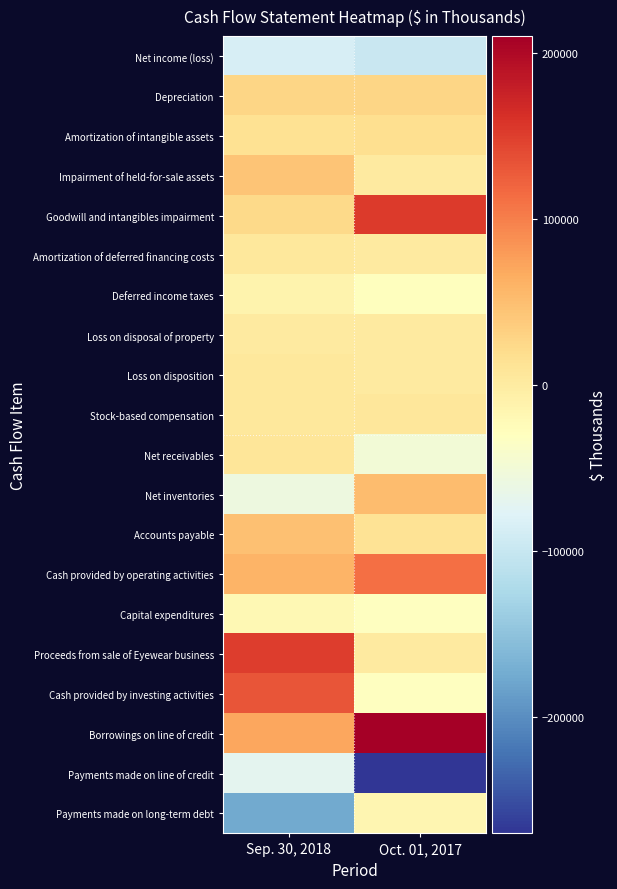

What is the total value across all series at Sep. 30, 2018?

173650